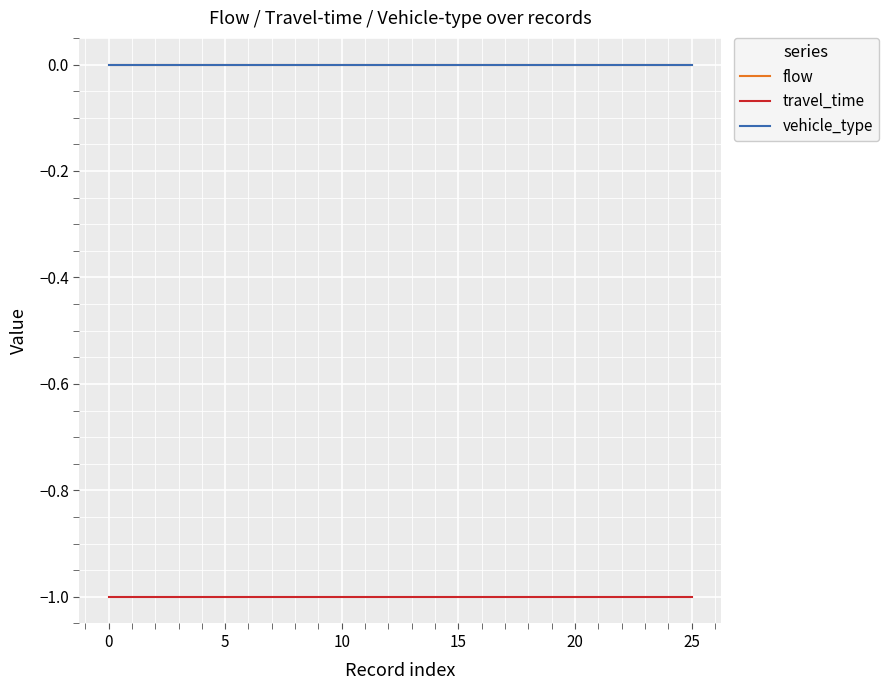

Which series has the largest total across all categories?

flow